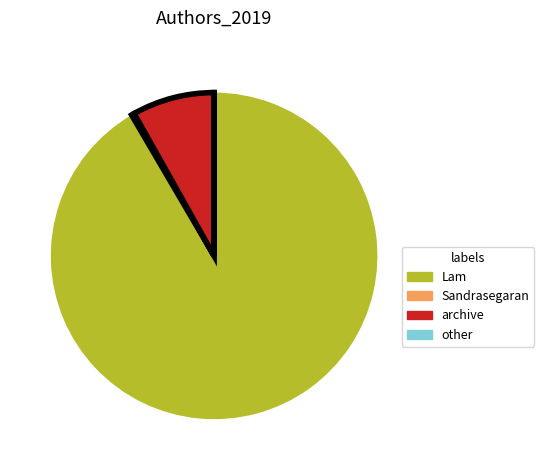

The Sandrasegaran slice represents 15% of the pie. True or false?

False